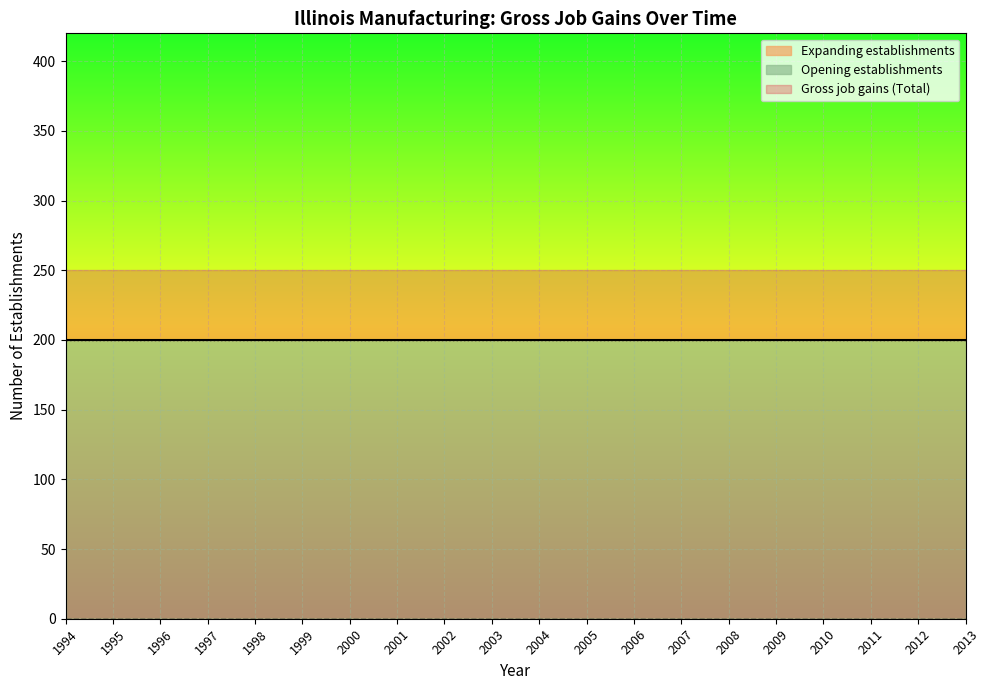

True or false: Gross job gains (Total) and Opening establishments intersect in this chart.

False